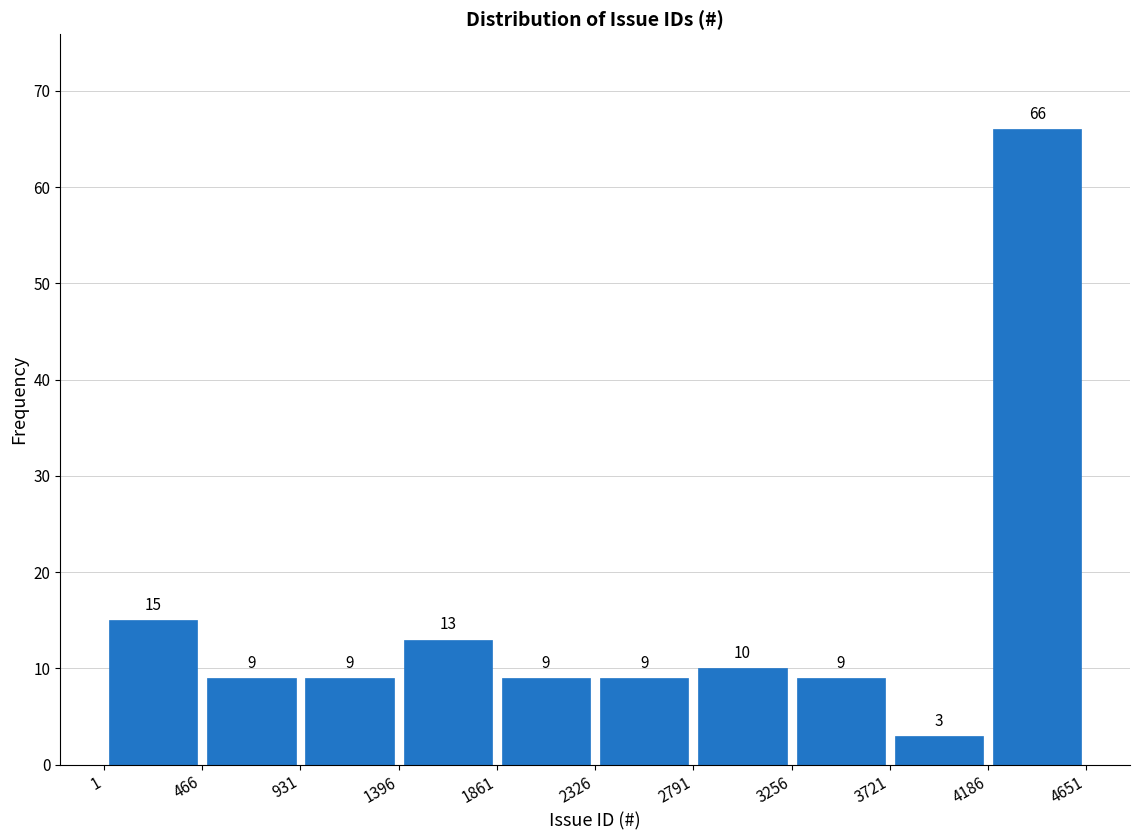

Reading left to right, list every bar in this chart as the range it spans on the x-axis followed by its height.

1 to 466: 15
466 to 931: 9
931 to 1396: 9
1396 to 1861: 13
1861 to 2326: 9
2326 to 2791: 9
2791 to 3256: 10
3256 to 3721: 9
3721 to 4186: 3
4186 to 4651: 66